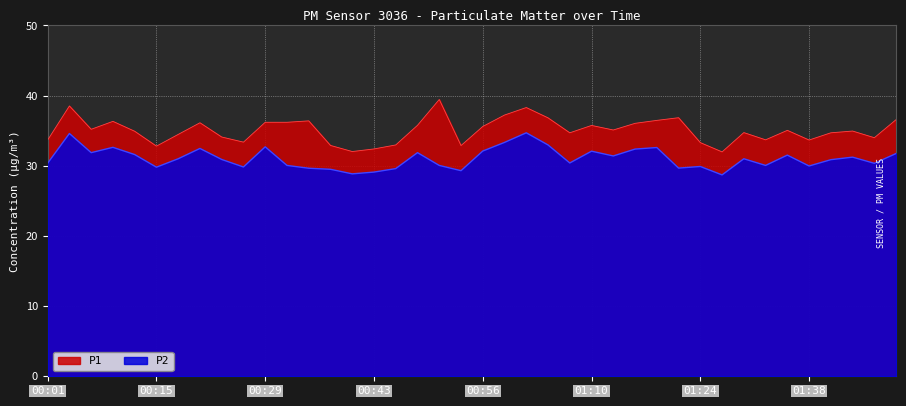

What is the value of the P2 point at the 40th from the left?

31.8